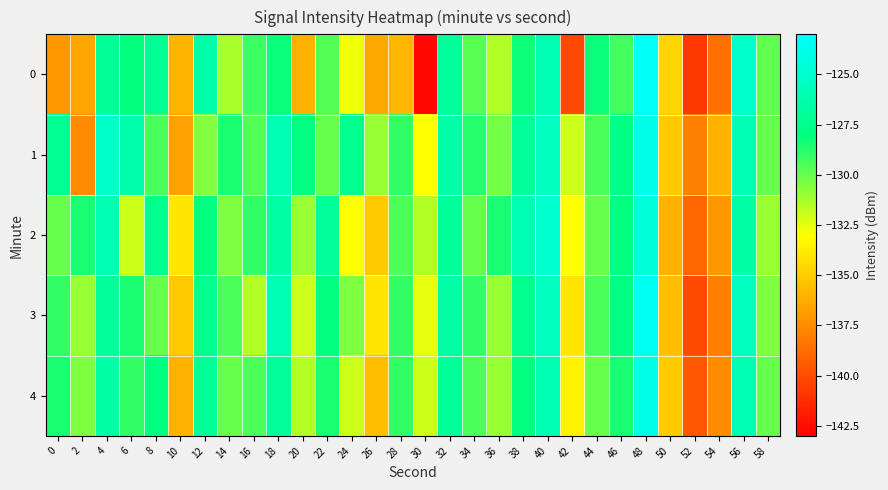

What is the difference between the highest and lowest values at 44?

1.8